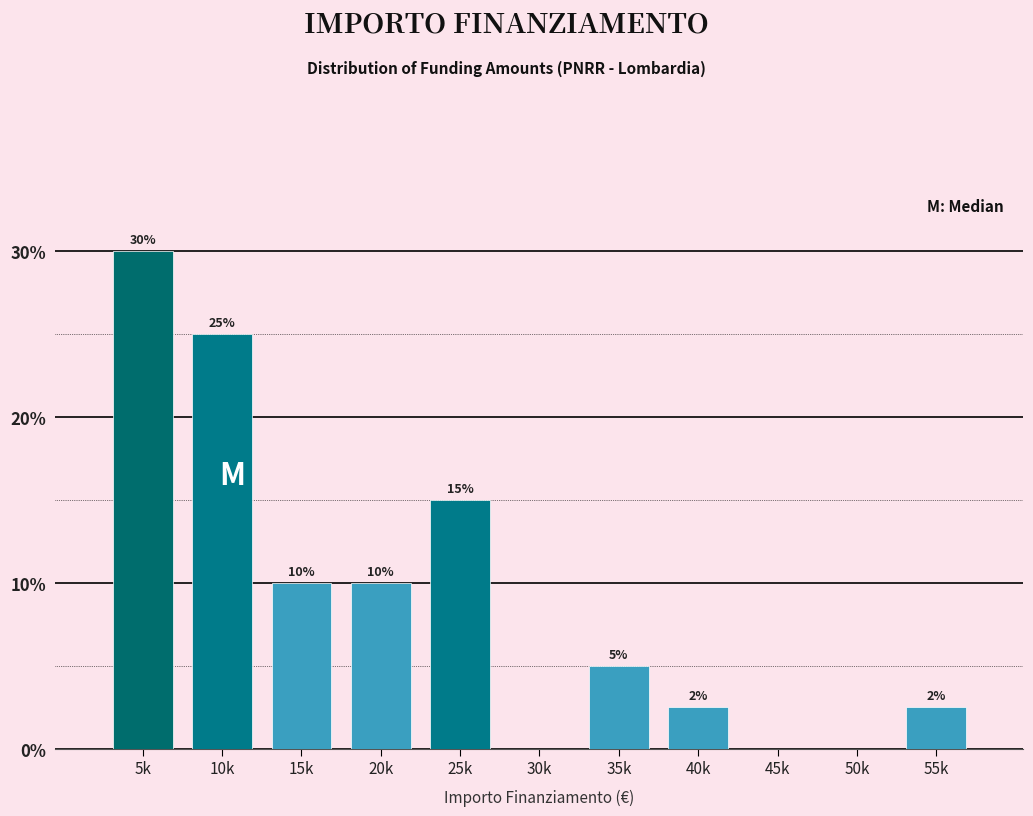

True or false: the data shows 21.6 at 25k.

False